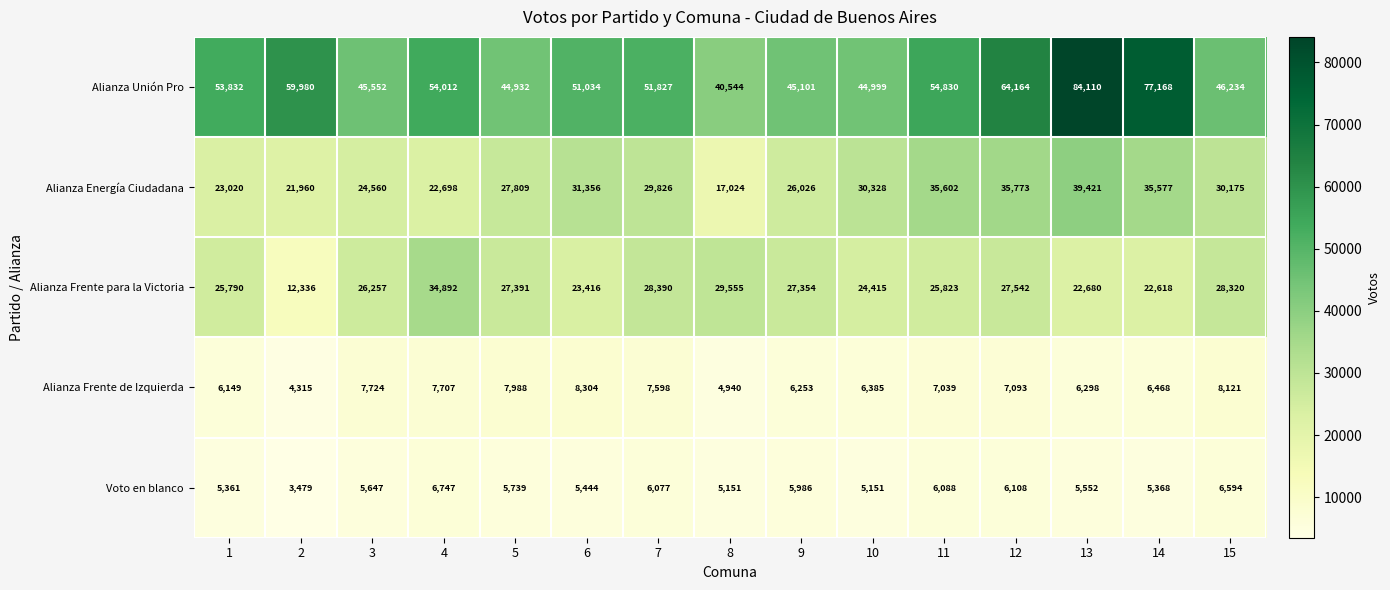

At which category is the sum across all series the highest?

13